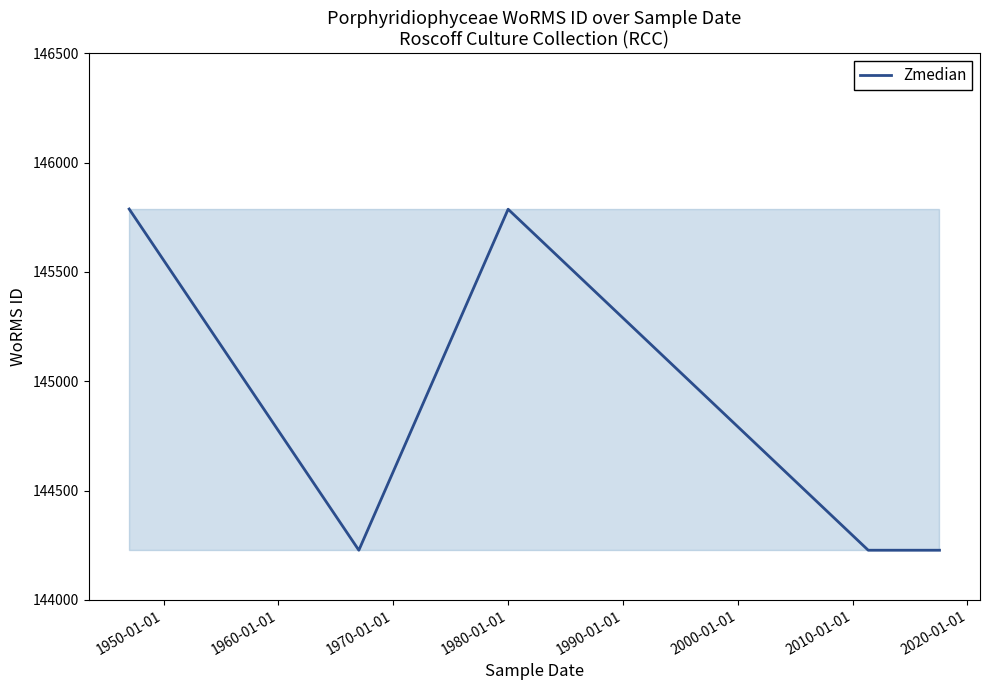

What is the difference between the maximum and second lowest values?

1561